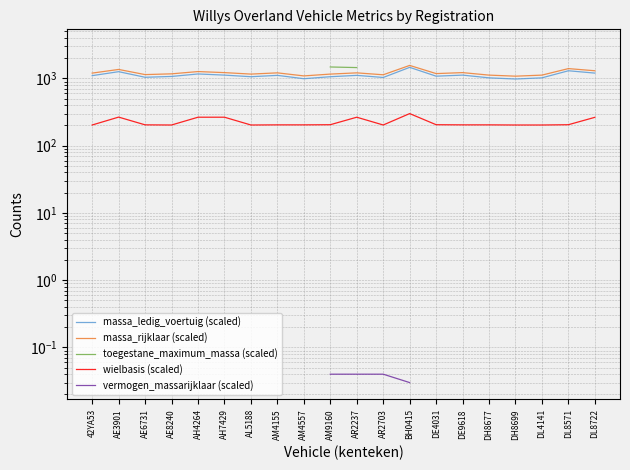

How many values in the massa_rijklaar series exceed 1200?

9